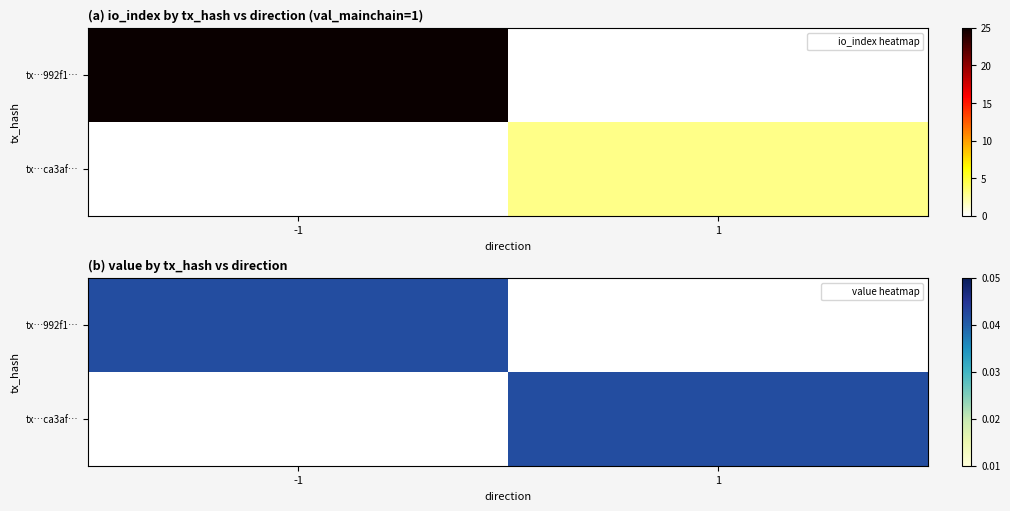

At -1, list the series in order from smallest to largest.

tx…ca3af…, tx…992f1…